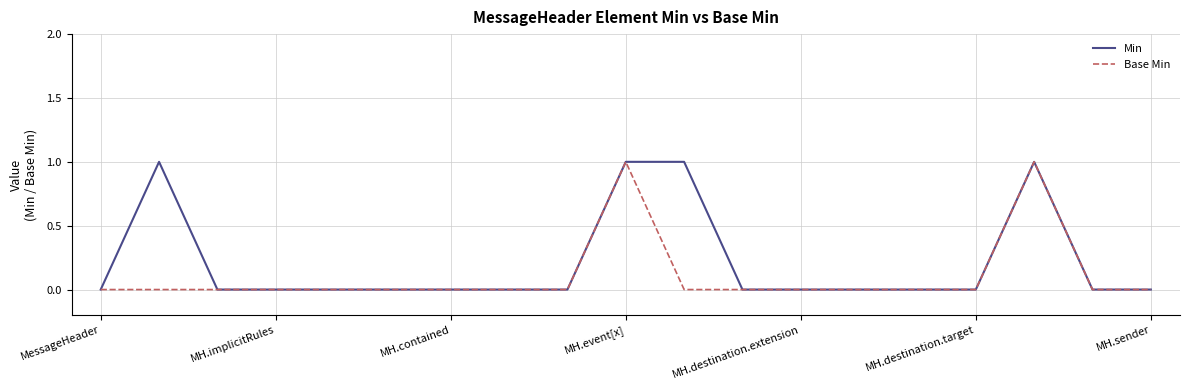

List the series in order of their overall mean, highest first.

Min, Base Min